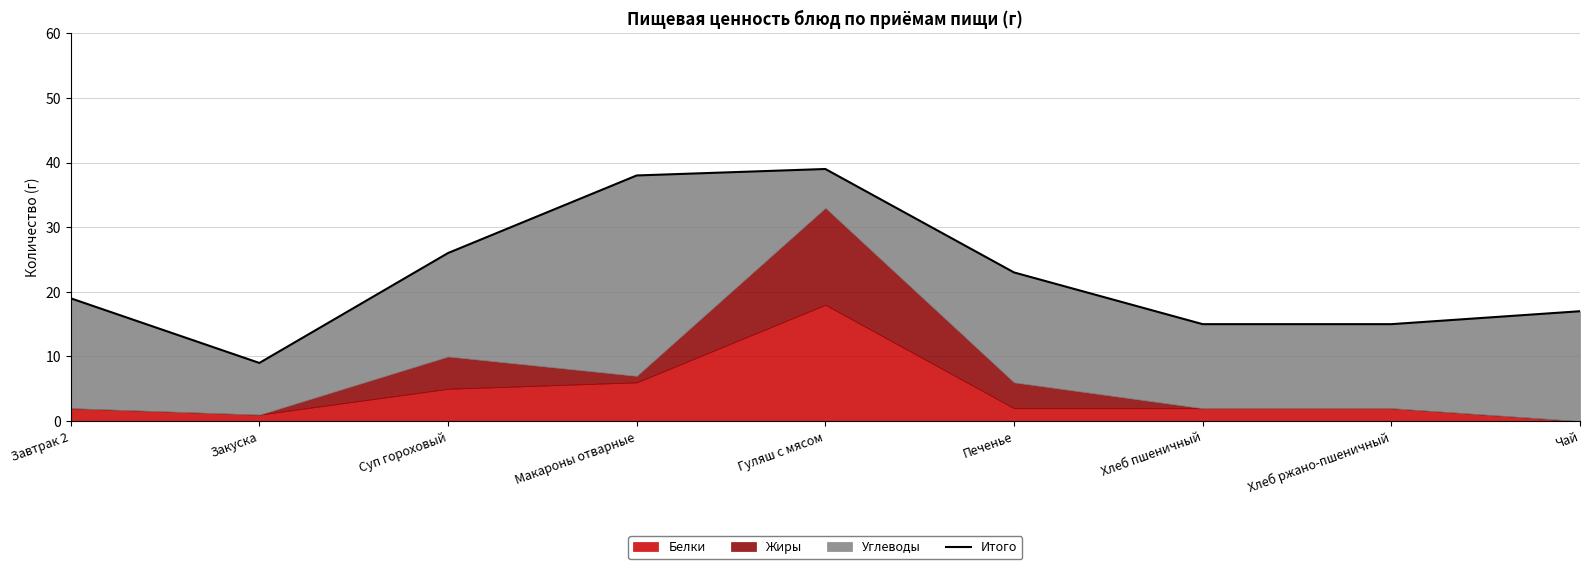

What position from the left is Завтрак 2?

1